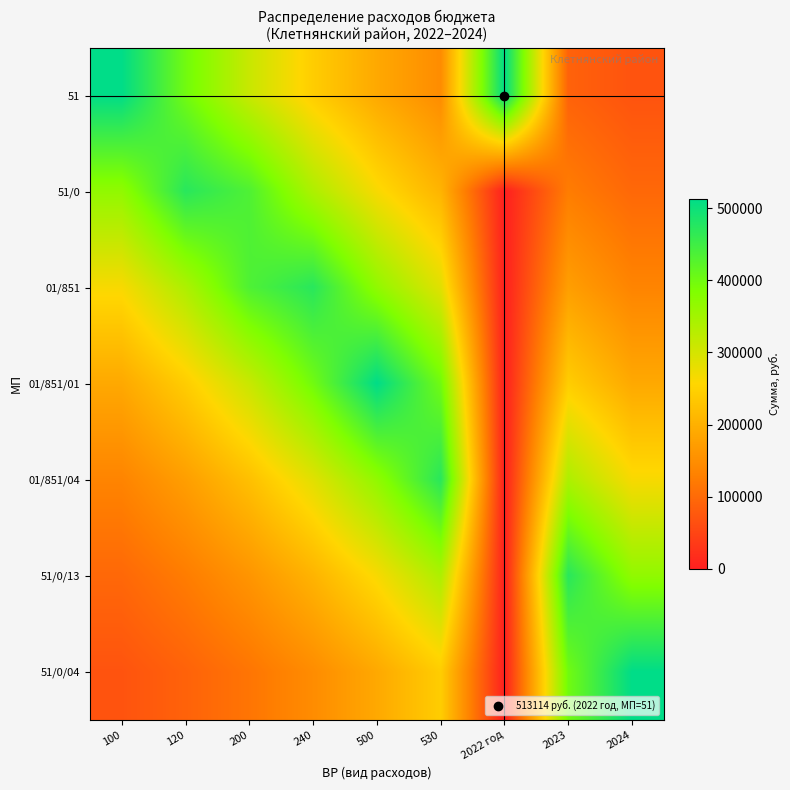

What is the greatest value displayed?

513114.0